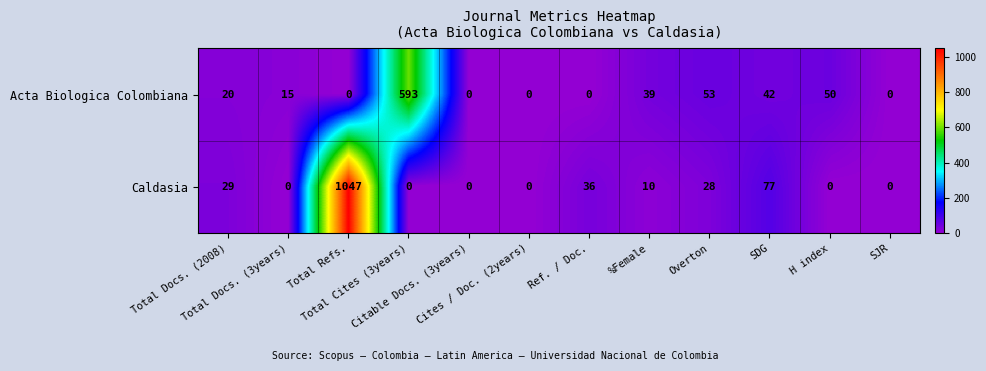

Which series has the largest total across all categories?

Caldasia